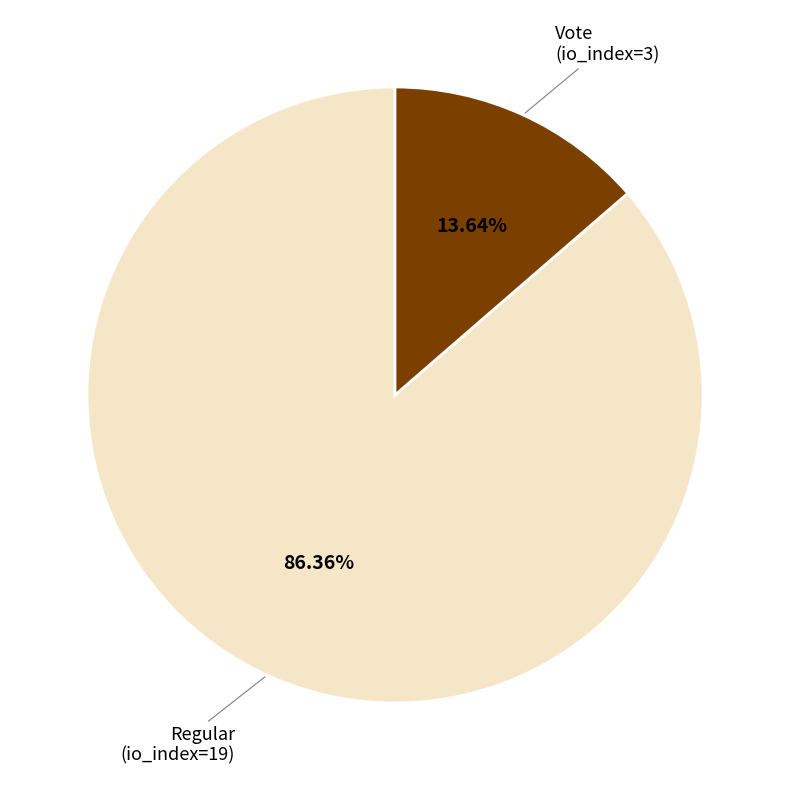

Is there a majority slice in this chart?

Yes